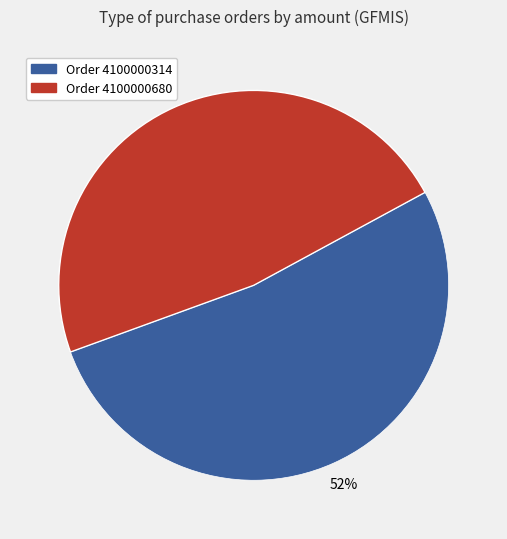

Is there any slice that represents more than half of the pie?

Yes